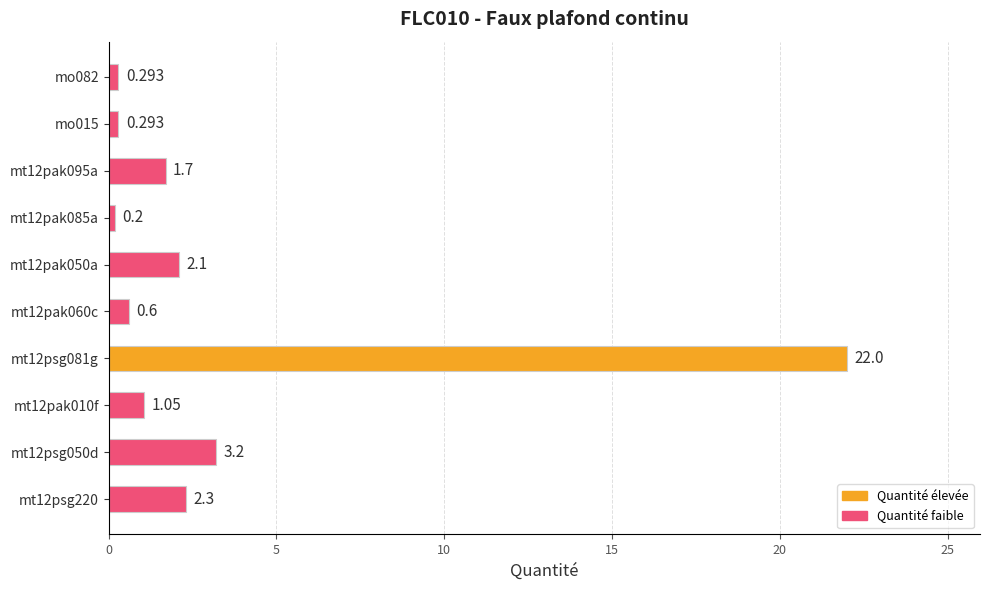

Which category has the highest value across all series?

mt12psg081g